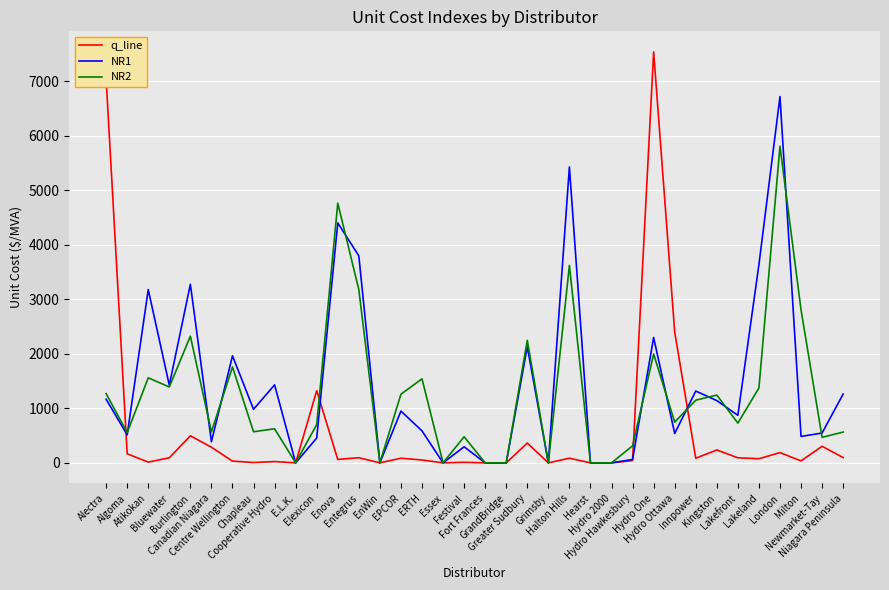

How many categories are shown in the chart?

36